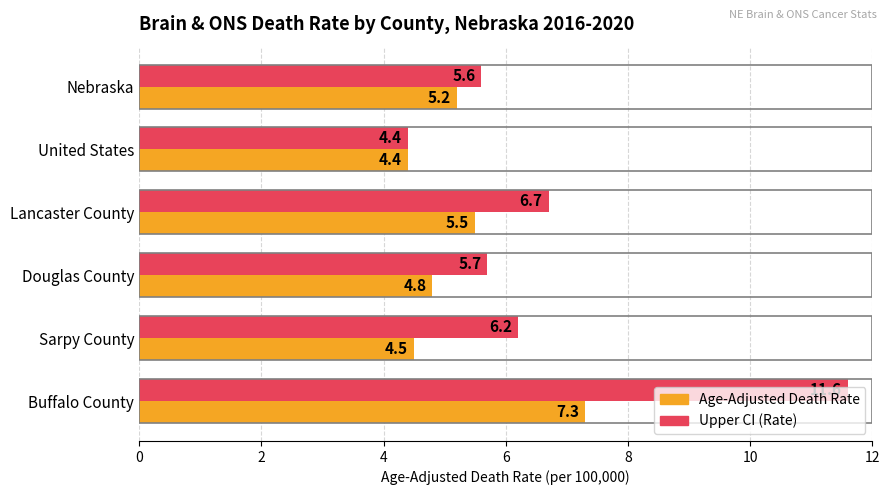

Is it true that Upper CI (Rate) equals 5.6 at Nebraska?

True